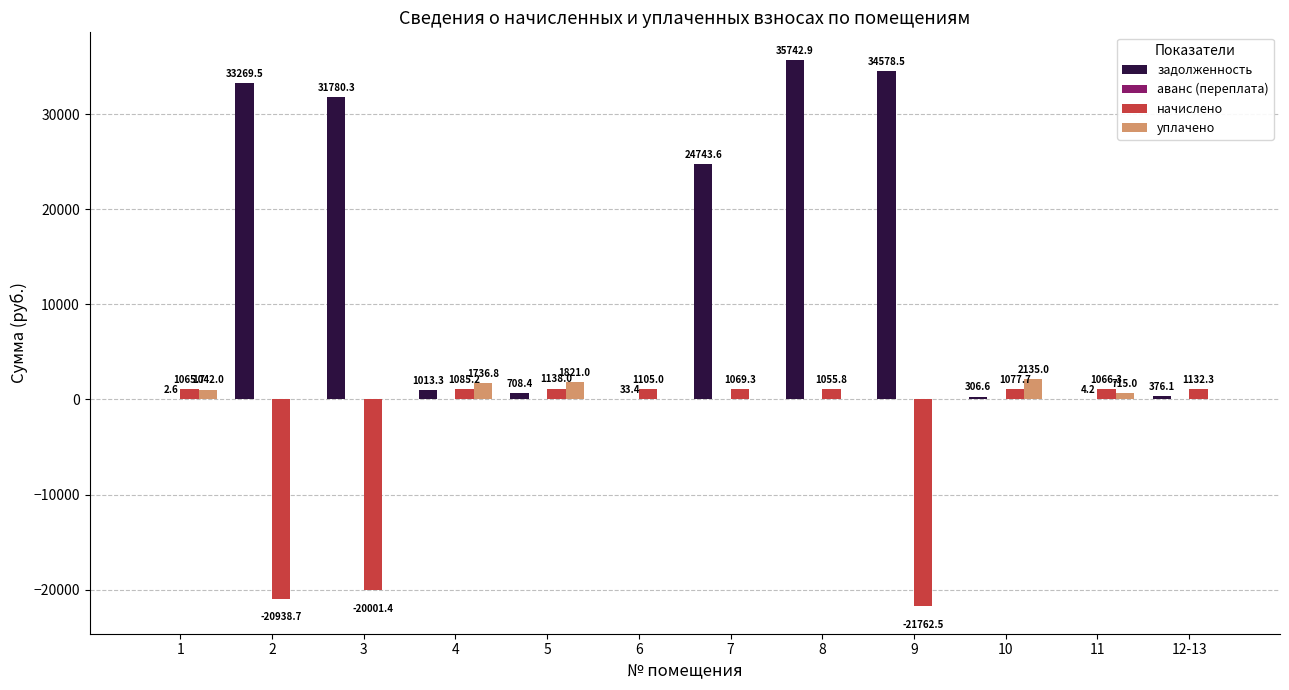

How many data points in задолженность are above 1013?

6